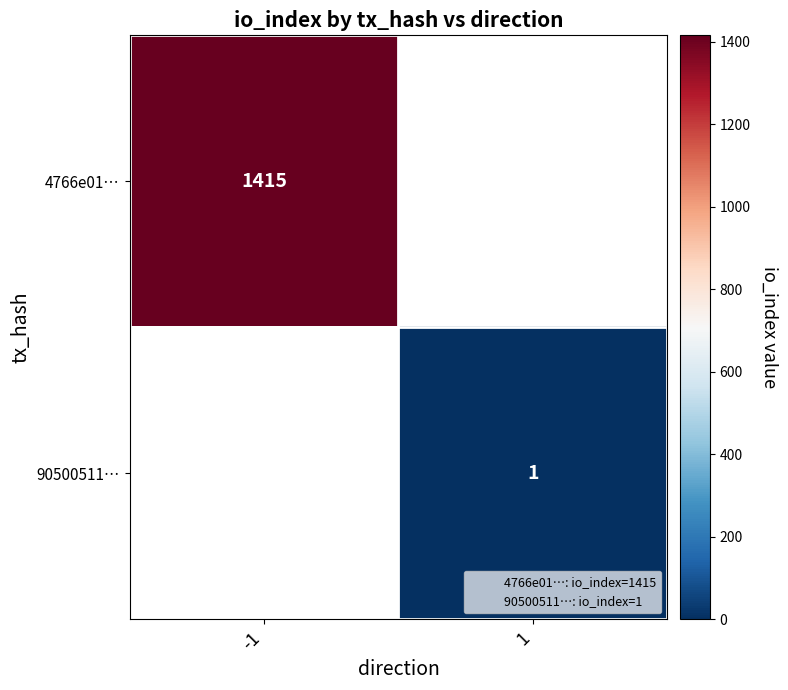

At which category does the chart reach its peak across all series?

-1